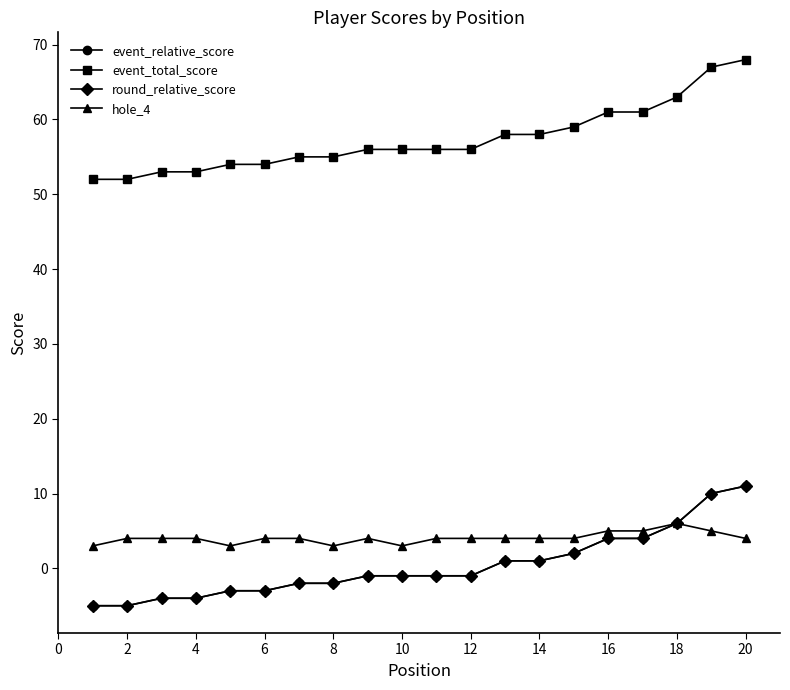

Is this an area chart (filled region under the line)?

No